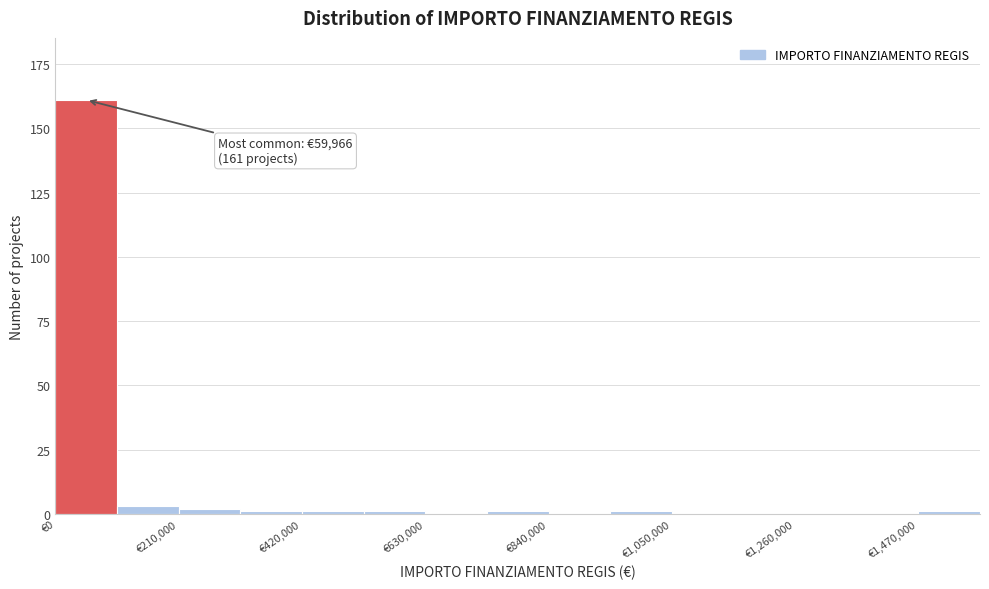

Around what value on the x-axis is the tallest bar? Give the approximate position of its centre, as read against the axis.

50000